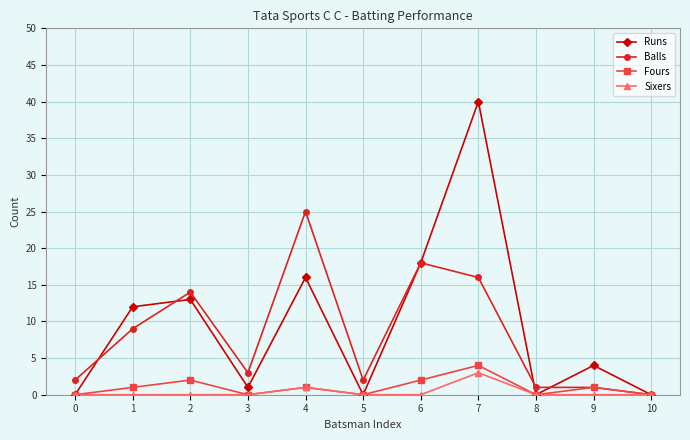

Is the value of Fours at 8 greater than the value of Runs at 7?

No